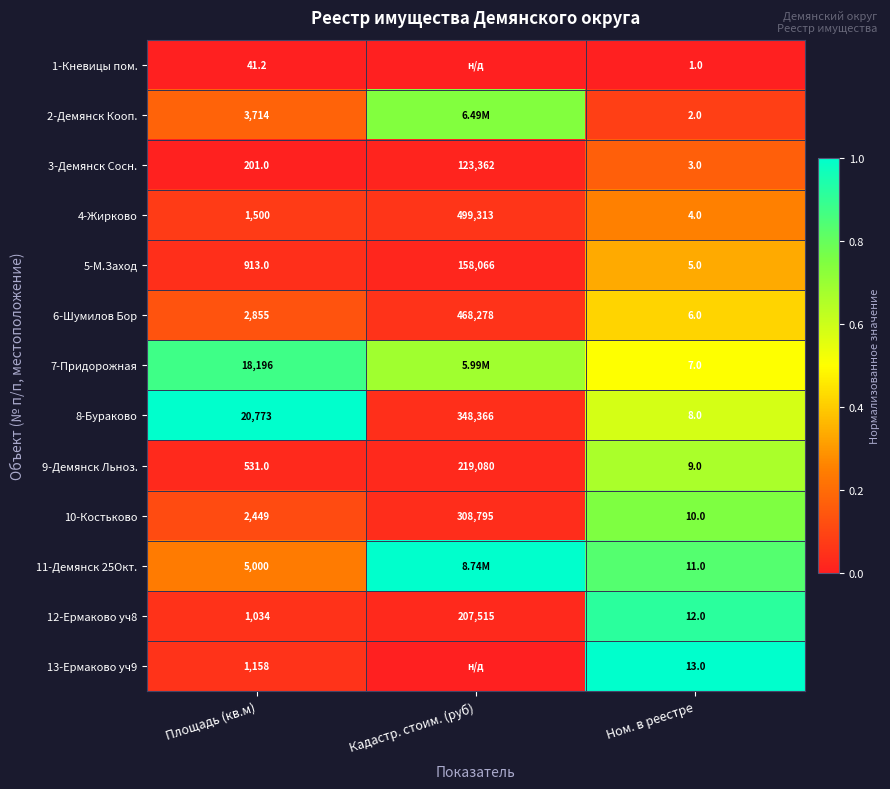

List the labels in order of 10-Костьково value, largest first.

Кадастр. стоим. (руб), Площадь (кв.м), Ном. в реестре